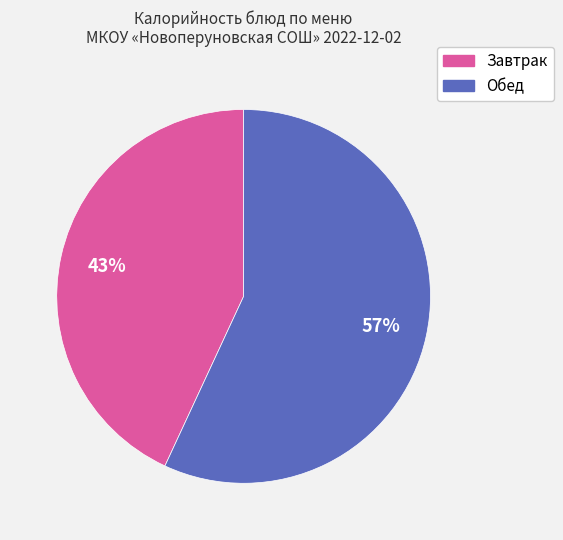

To the nearest percent, what is the difference between the largest and smallest slice percentages?

14%